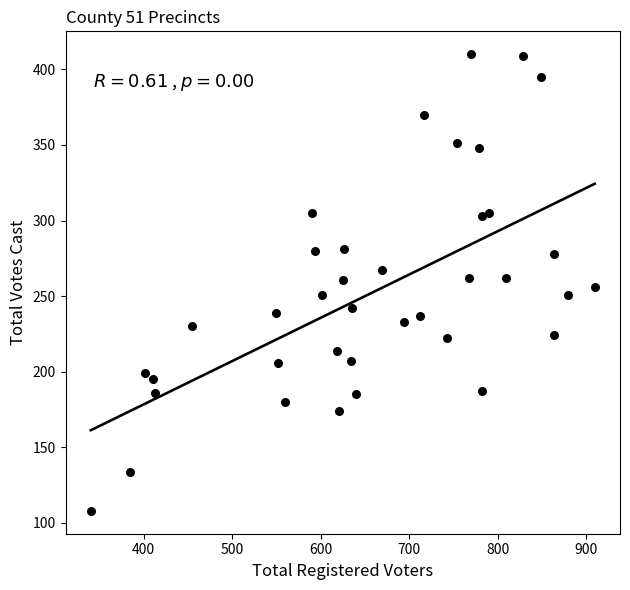

What is the range of Y values (max minus min)?

302